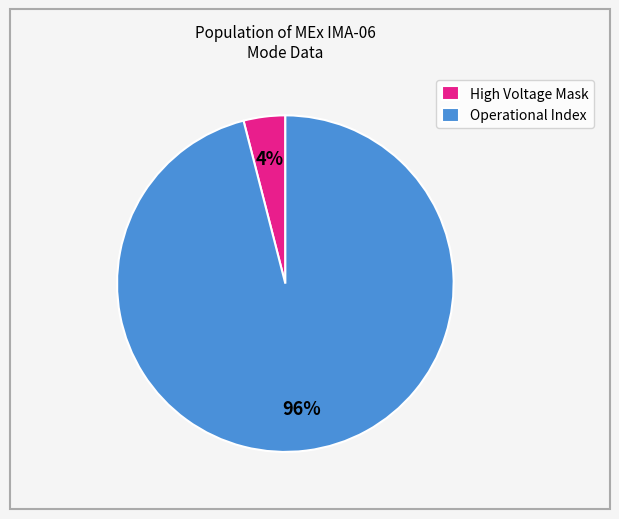

Which slice represents more than half of the pie?

Operational Index